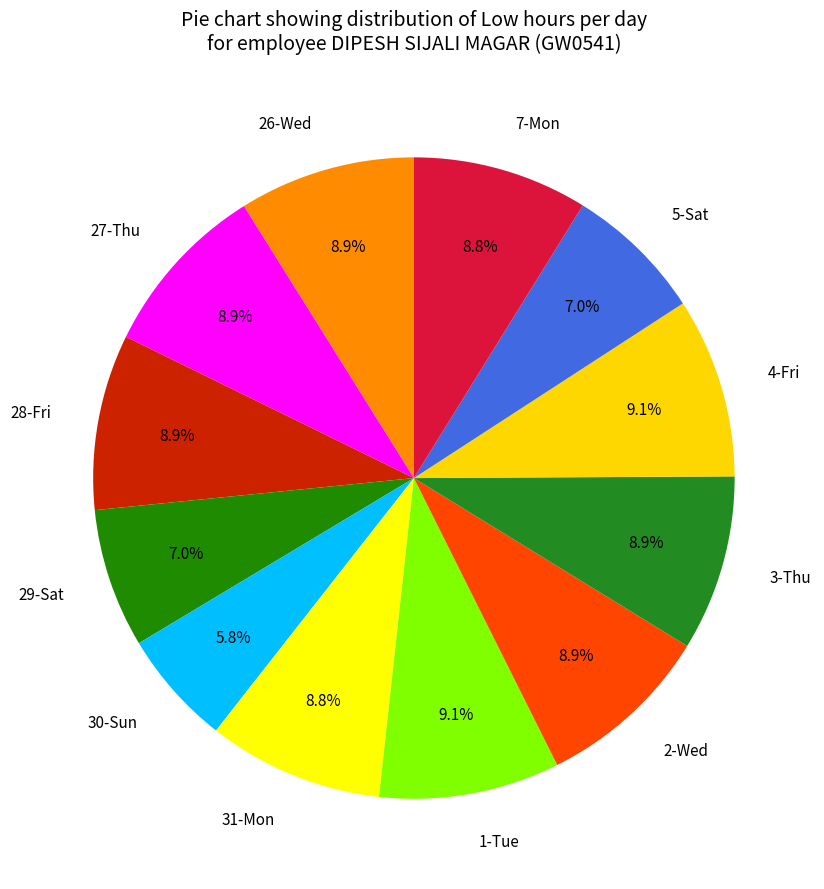

Does 31-Mon represent more than half of the total?

No